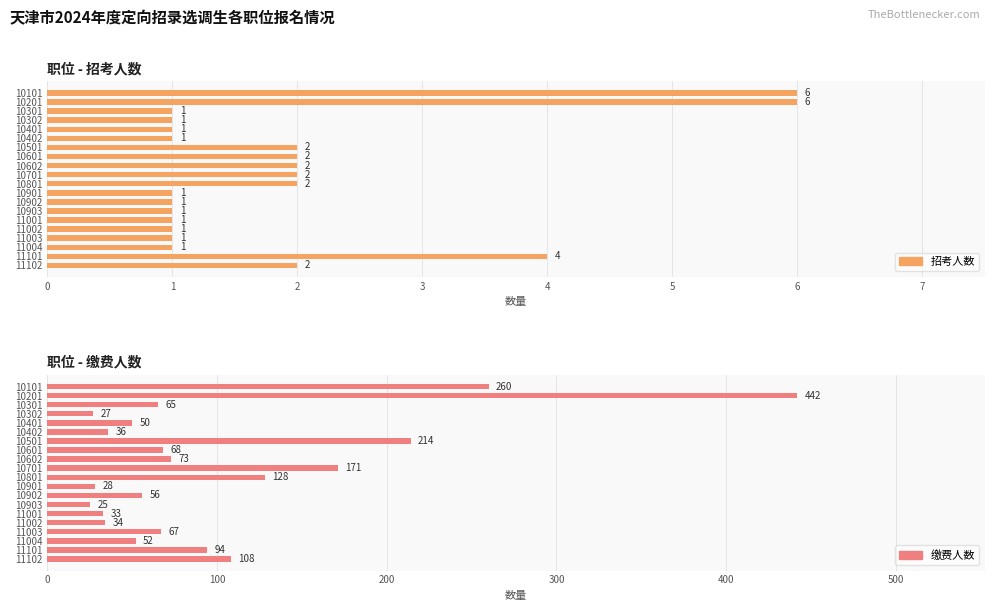

What is the greatest value displayed?

442